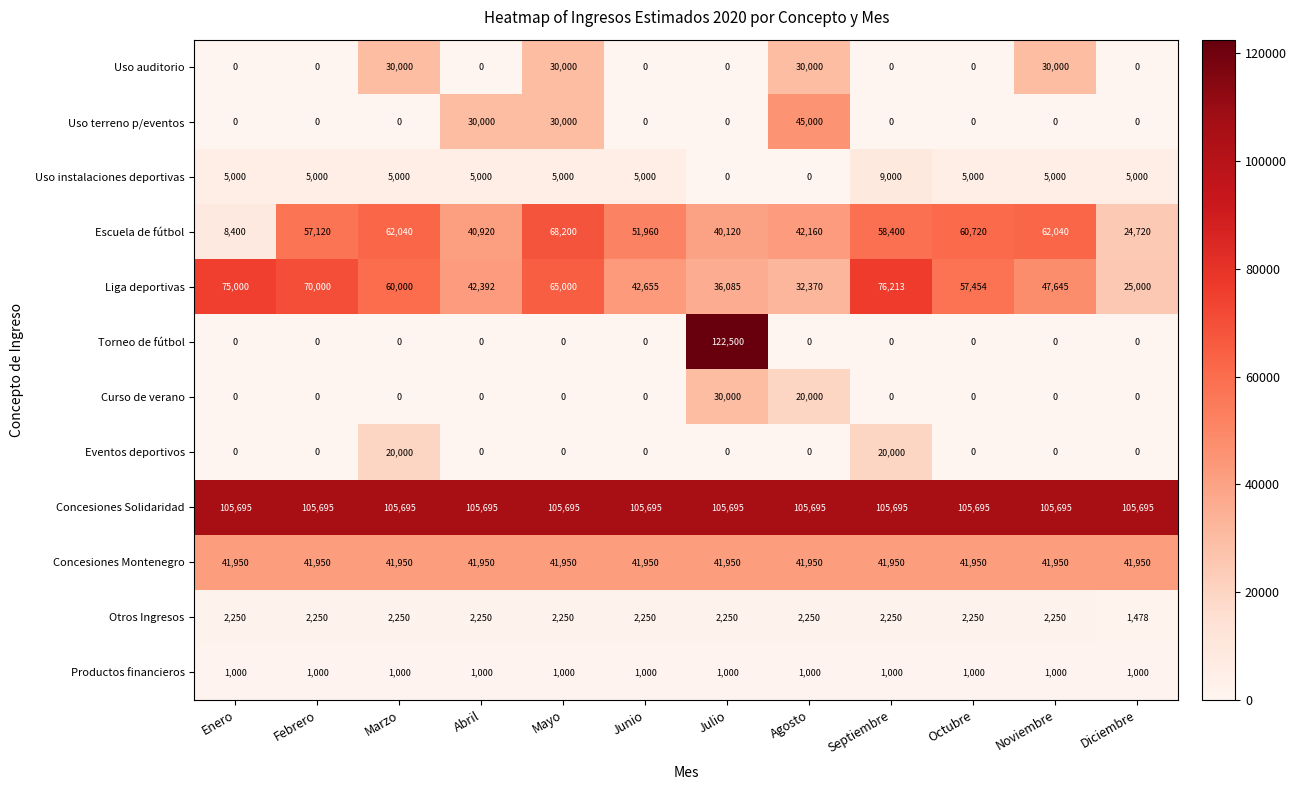

What is the sum of the Productos financieros values at Noviembre and Abril?

2000